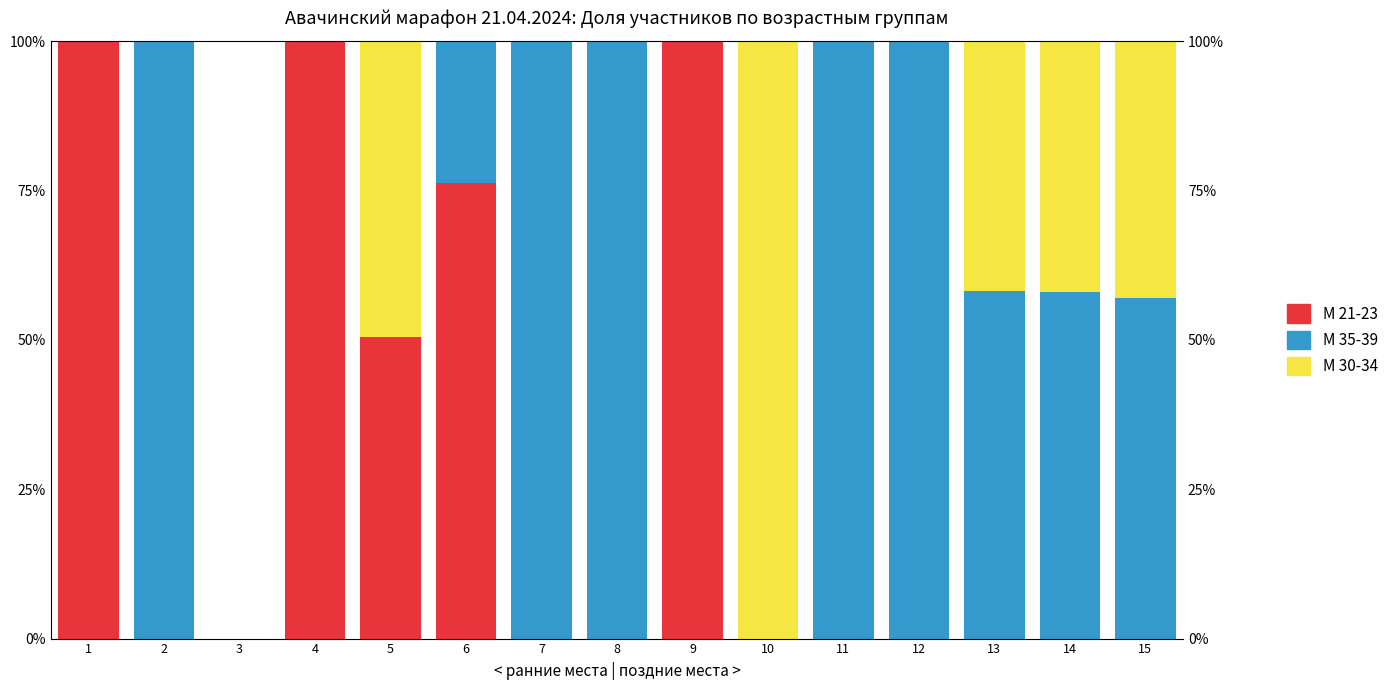

How many bars are there in each group?

3